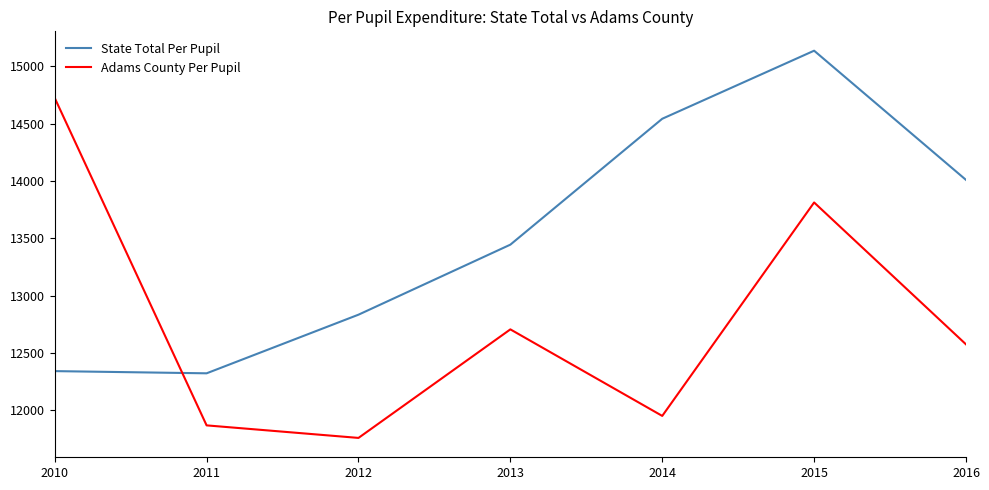

Between which two adjacent categories do State Total Per Pupil and Adams County Per Pupil first intersect?

2010 and 2011